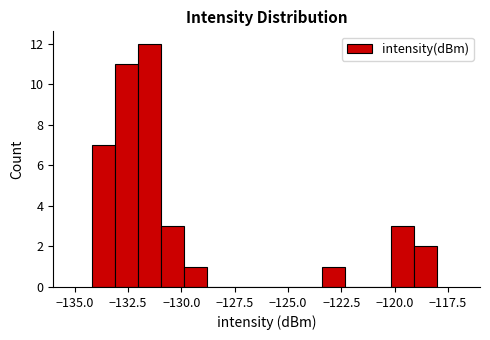

Read against the x-axis, roughly where is the centre of the tallest bar?

-131.5